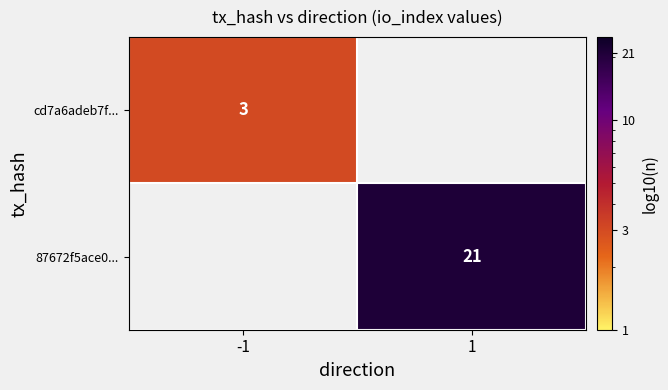

At which category does the chart reach its minimum across all series?

-1